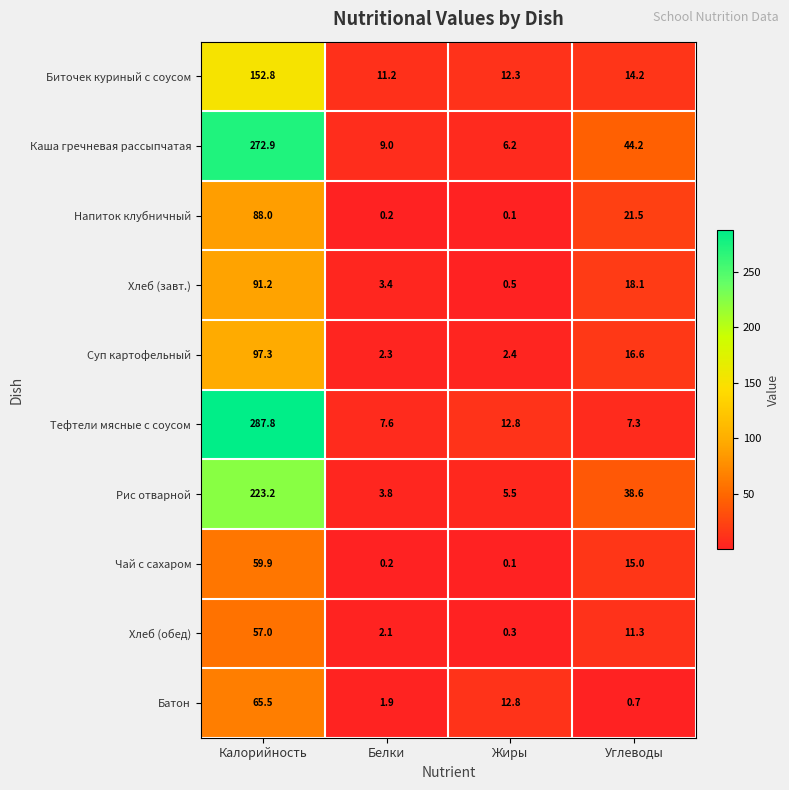

List the series in order of their peak value, highest first.

Тефтели мясные с соусом, Каша гречневая рассыпчатая, Рис отварной, Биточек куриный с соусом, Суп картофельный, Хлеб (завт.), Напиток клубничный, Батон, Чай с сахаром, Хлеб (обед)